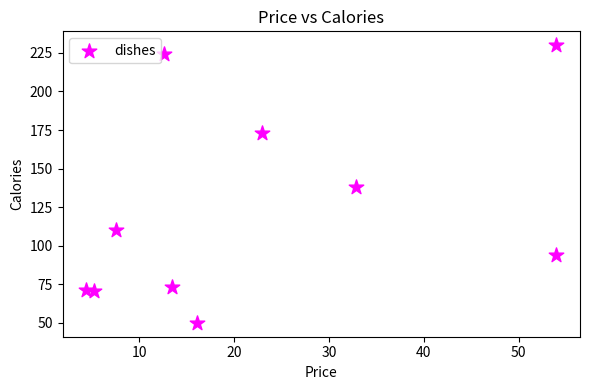

What is the range of X values (max minus min)?

49.6